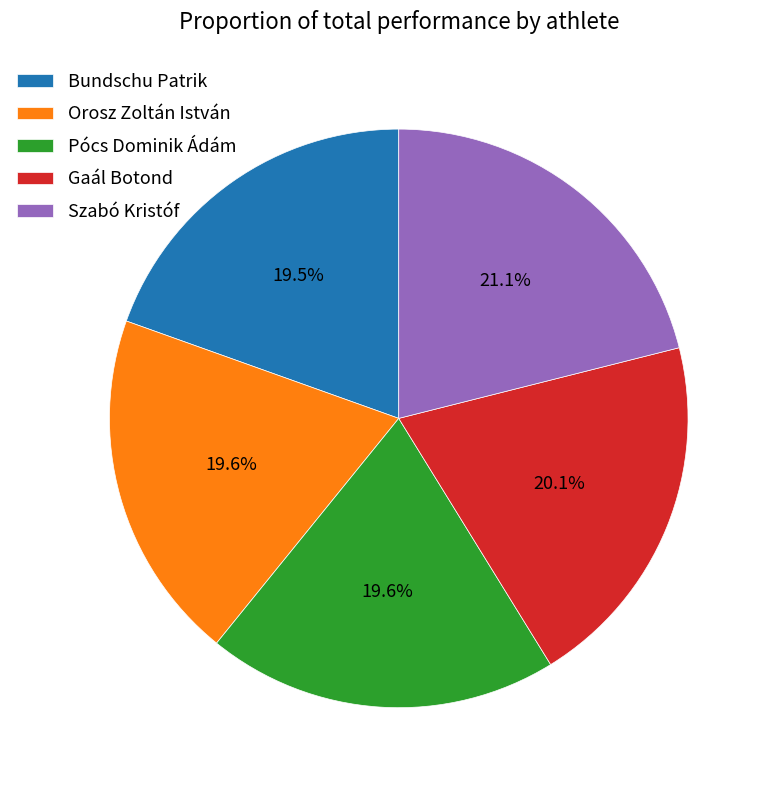

Does Orosz Zoltán István represent more than half of the total?

No